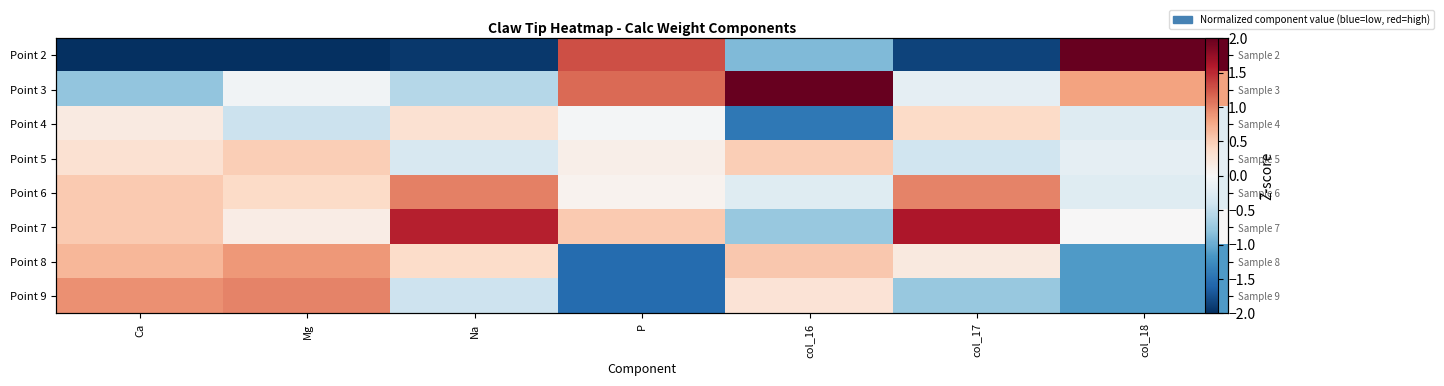

What is the difference between the Point 4 values at Mg and col_17?

0.8